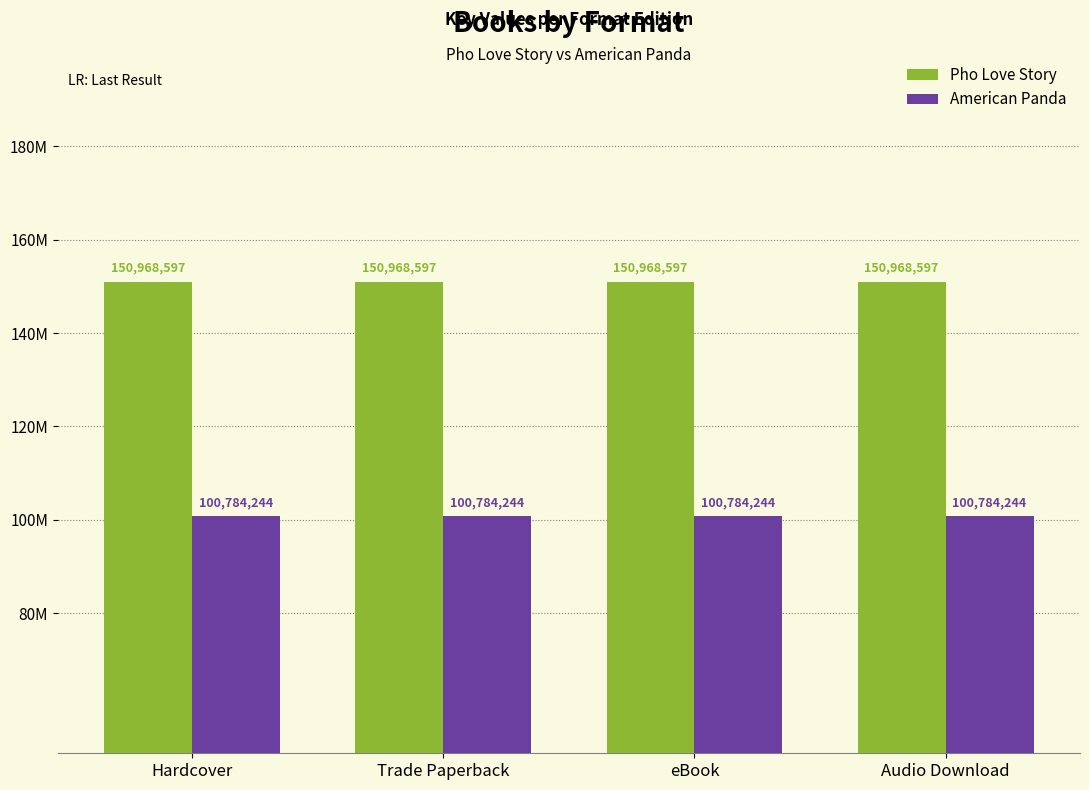

Does the chart contain stacked bars?

No